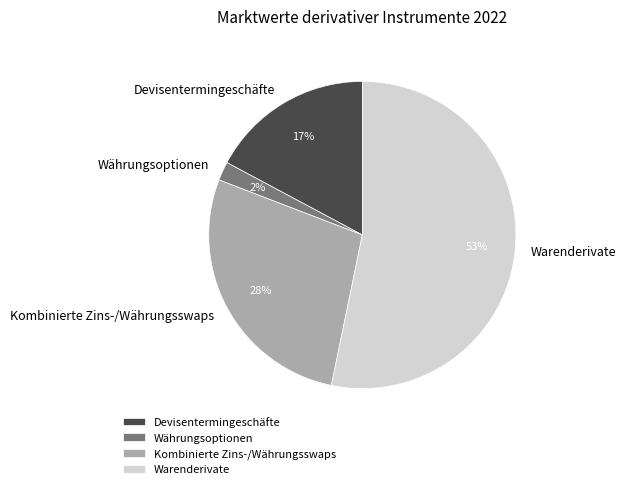

Do Warenderivate and Währungsoptionen together represent more than half of the pie?

Yes